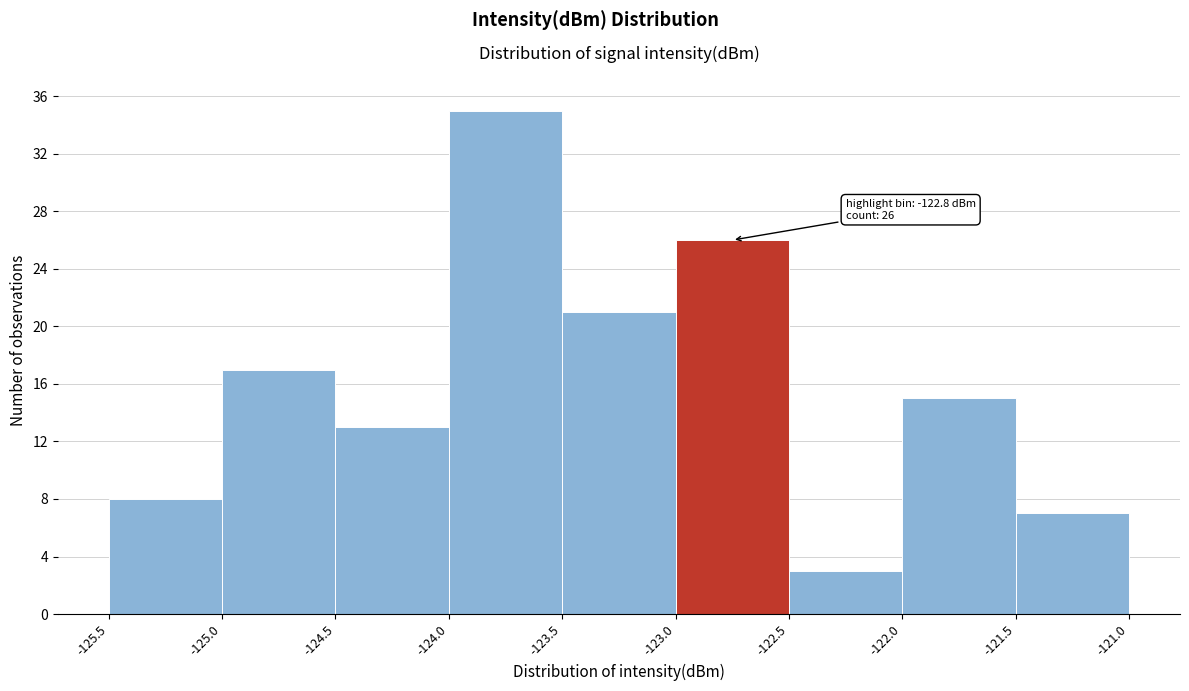

Over which range of the x-axis is the bar tallest?

-124.0 to -123.5